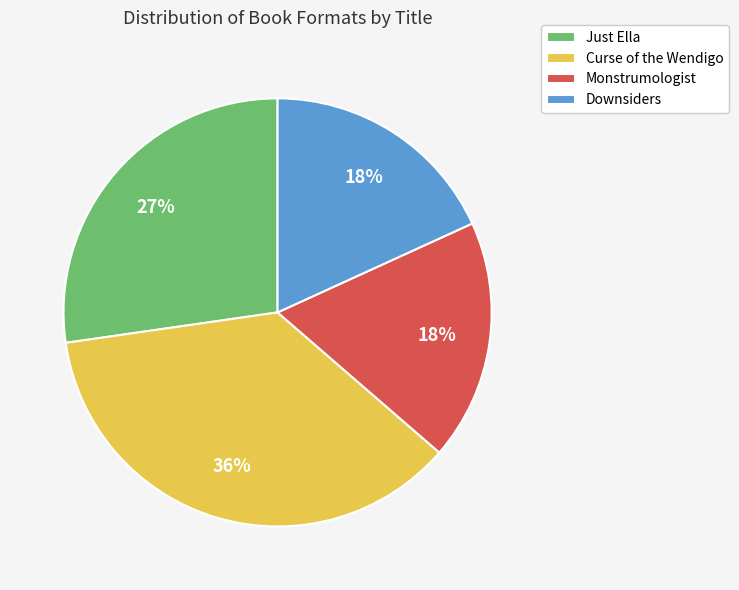

Is there a majority slice in this chart?

No